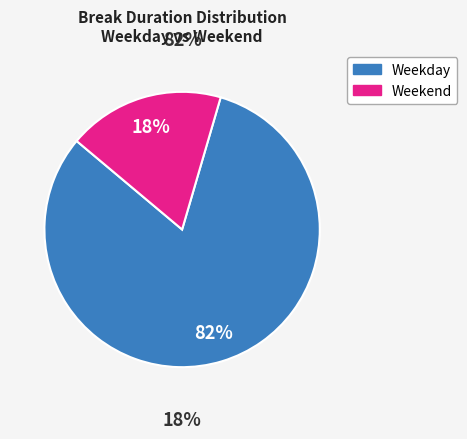

Does any single category account for the majority?

Yes